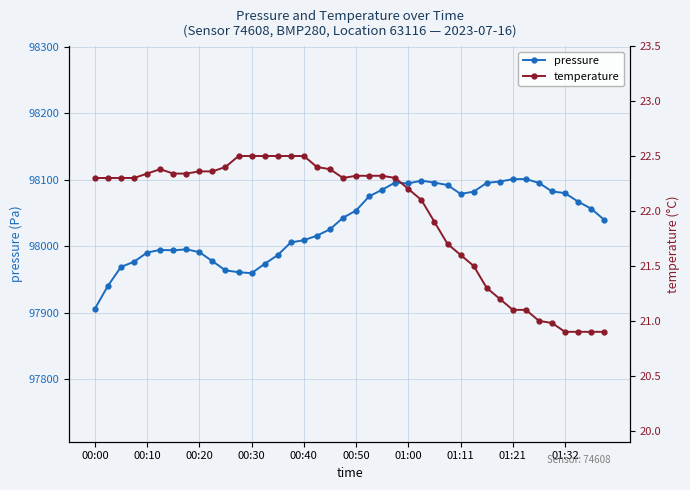

List the series in order of their overall mean, highest first.

pressure, temperature